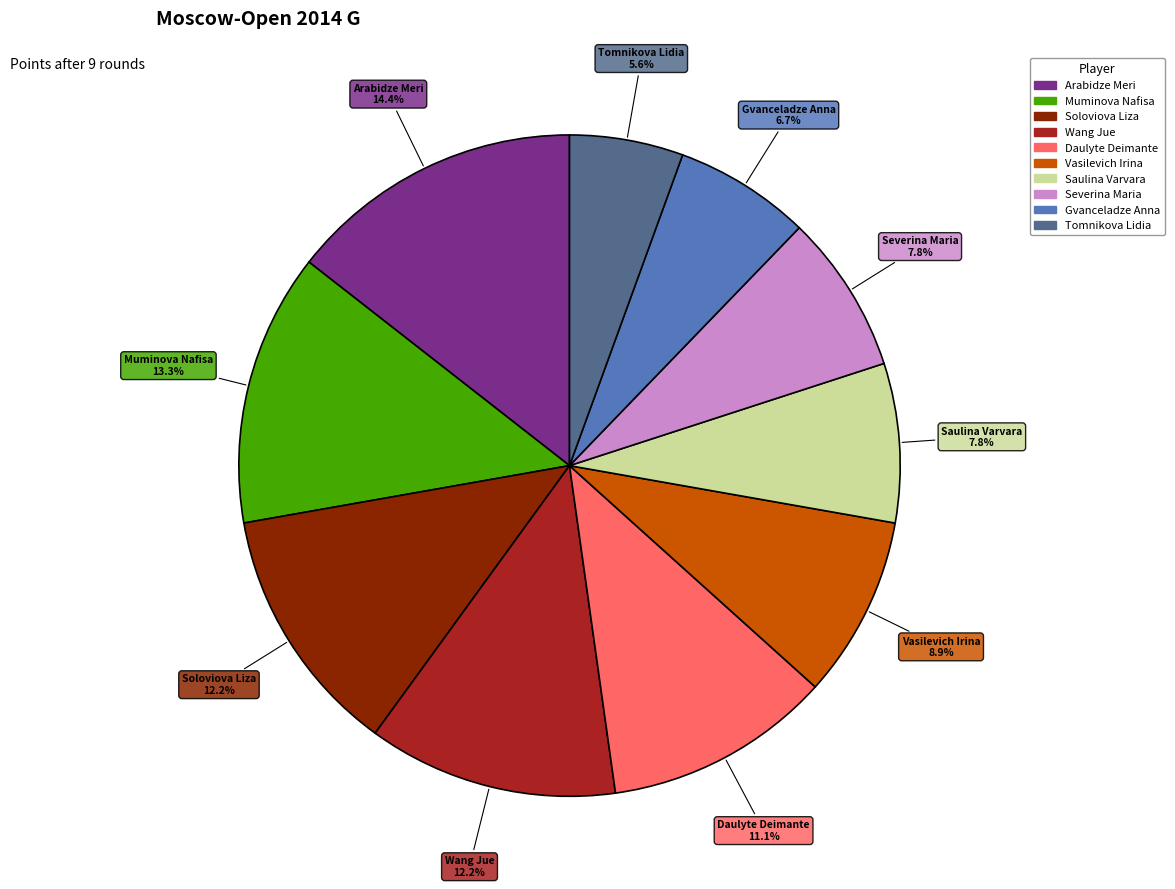

What portion of the pie excludes Saulina Varvara?

92.2%